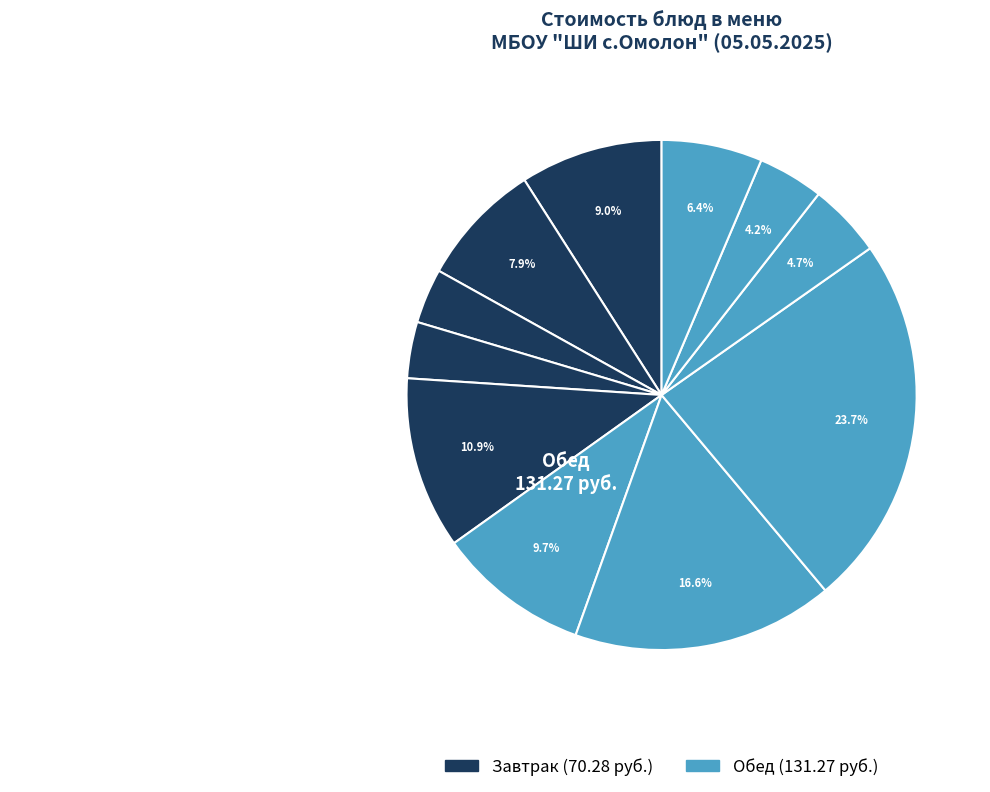

How many segments does this pie chart have?

11